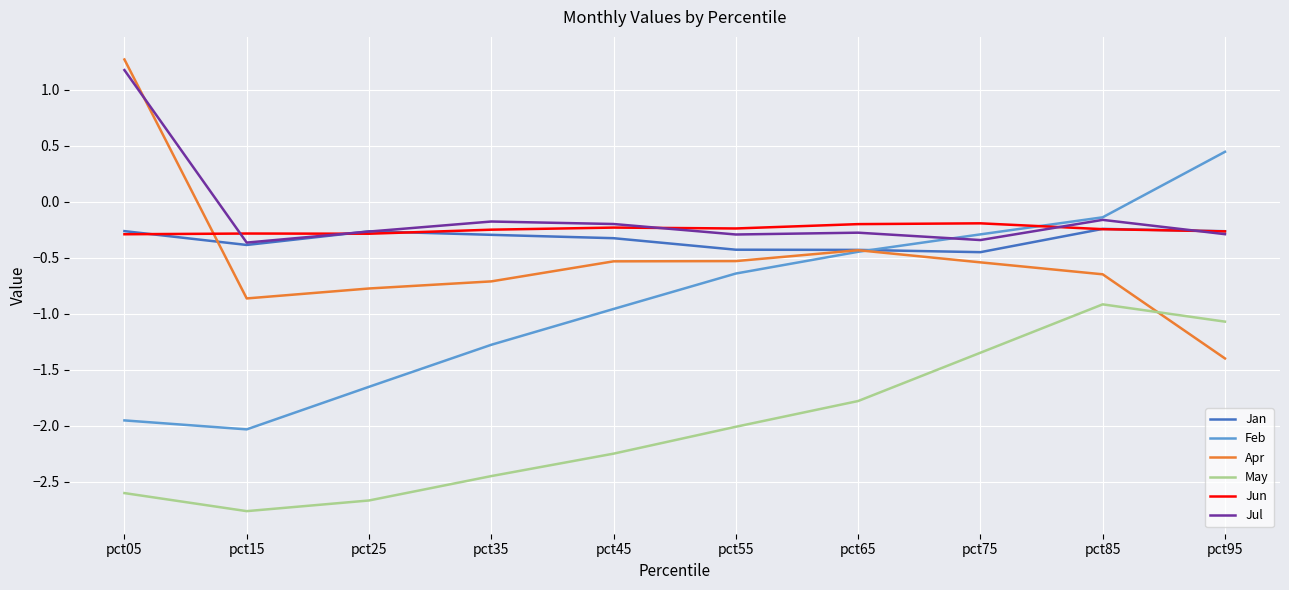

At how many categories does at least one series exceed 0?

2